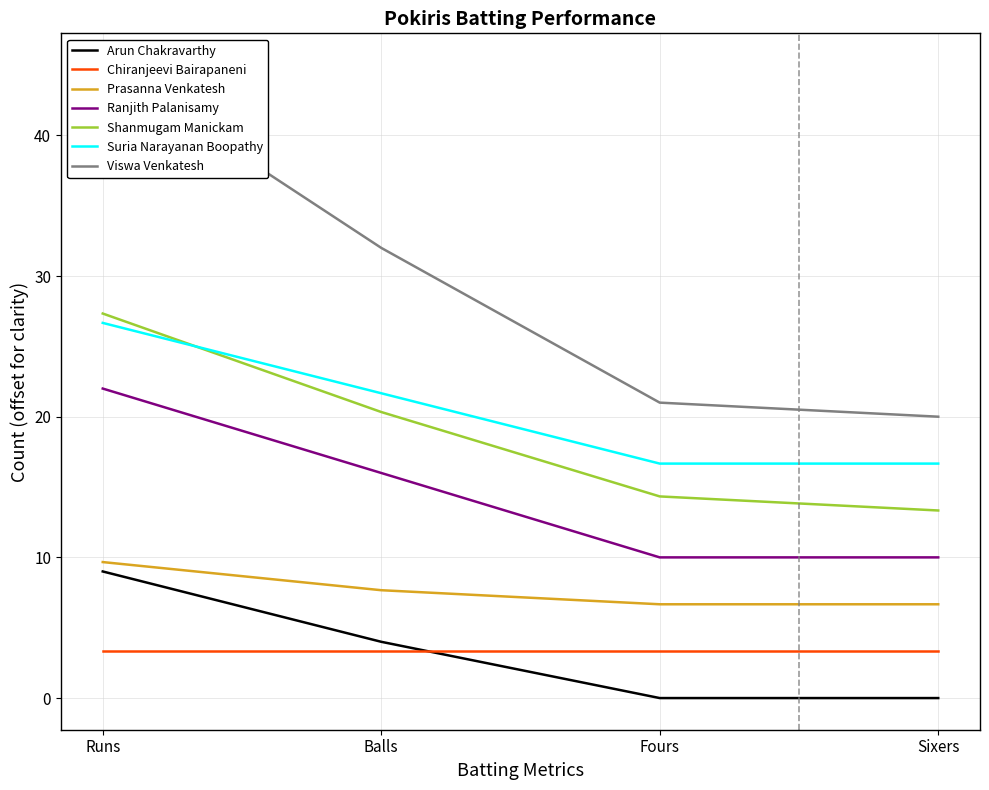

What is the spread (max minus min) of values at Fours?

21.0